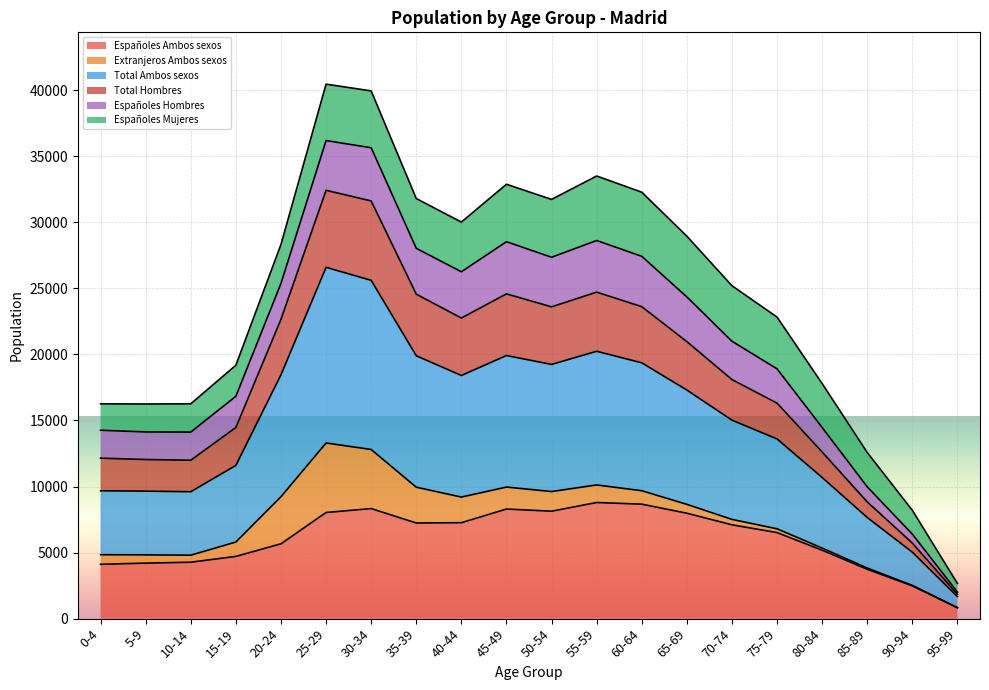

What is the difference between the maximum and second lowest values in the Españoles Ambos sexos series?

6309